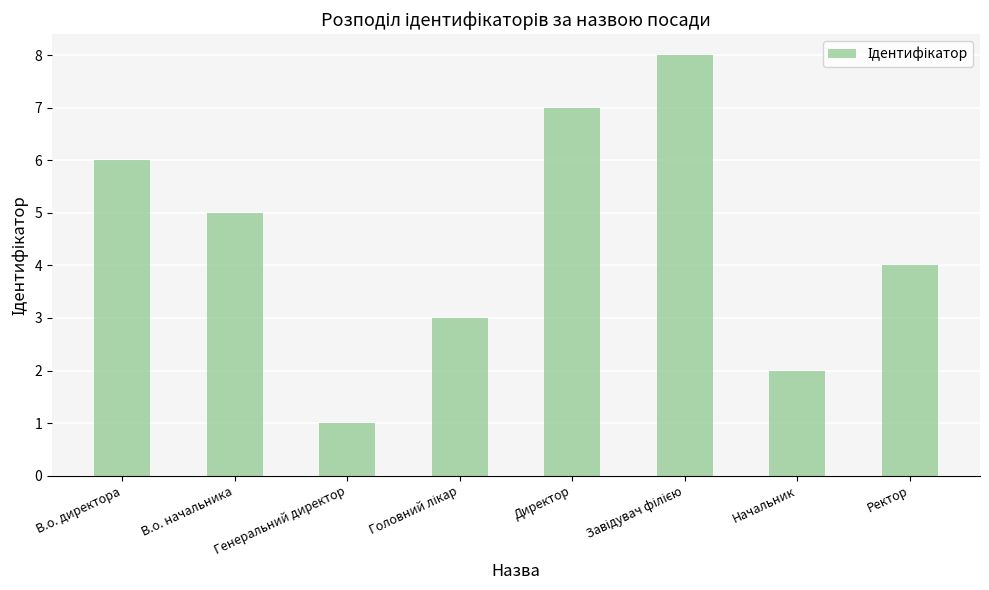

Are the bars horizontal?

No